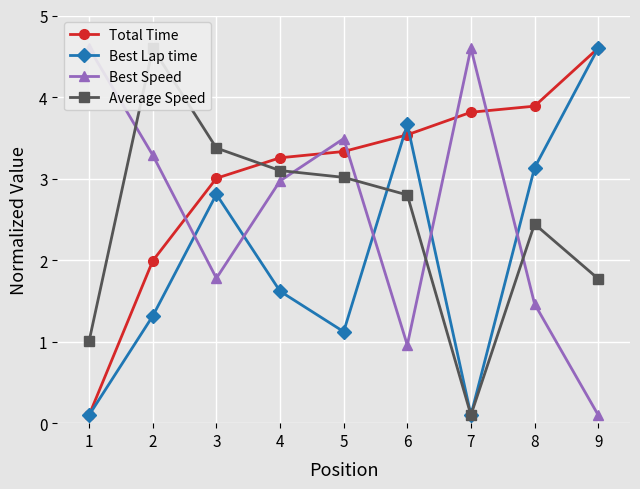

Read the Total Time value at 2.

2.0